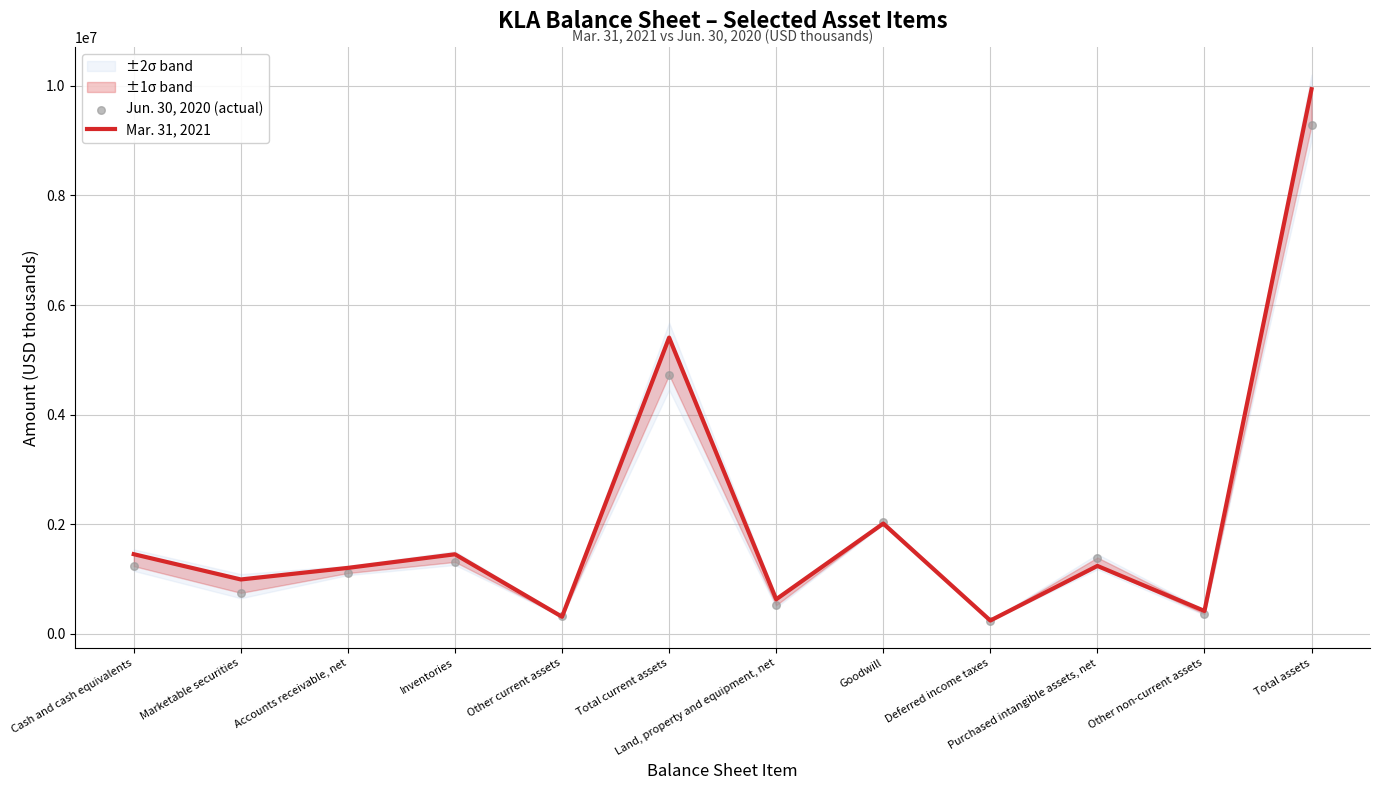

Which series has the largest total across all categories?

Mar. 31, 2021